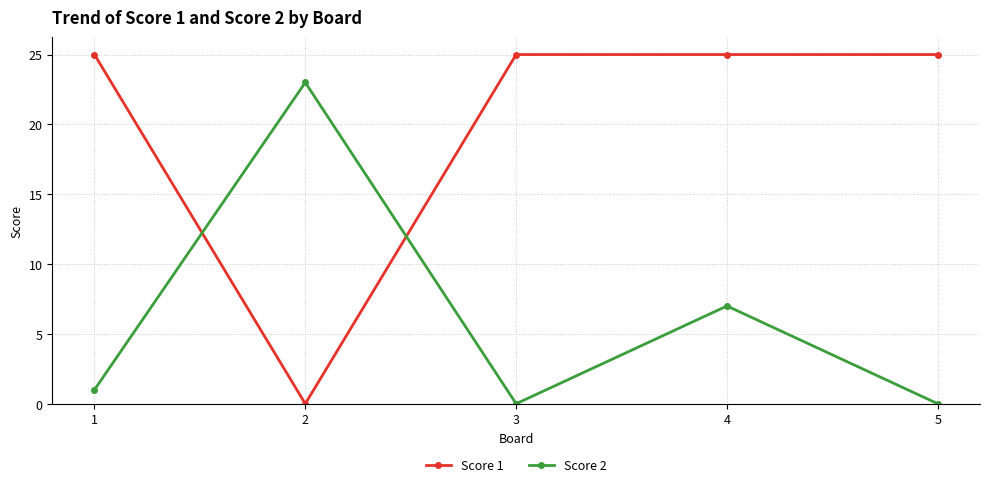

How many positive values does the Score 1 series have?

4